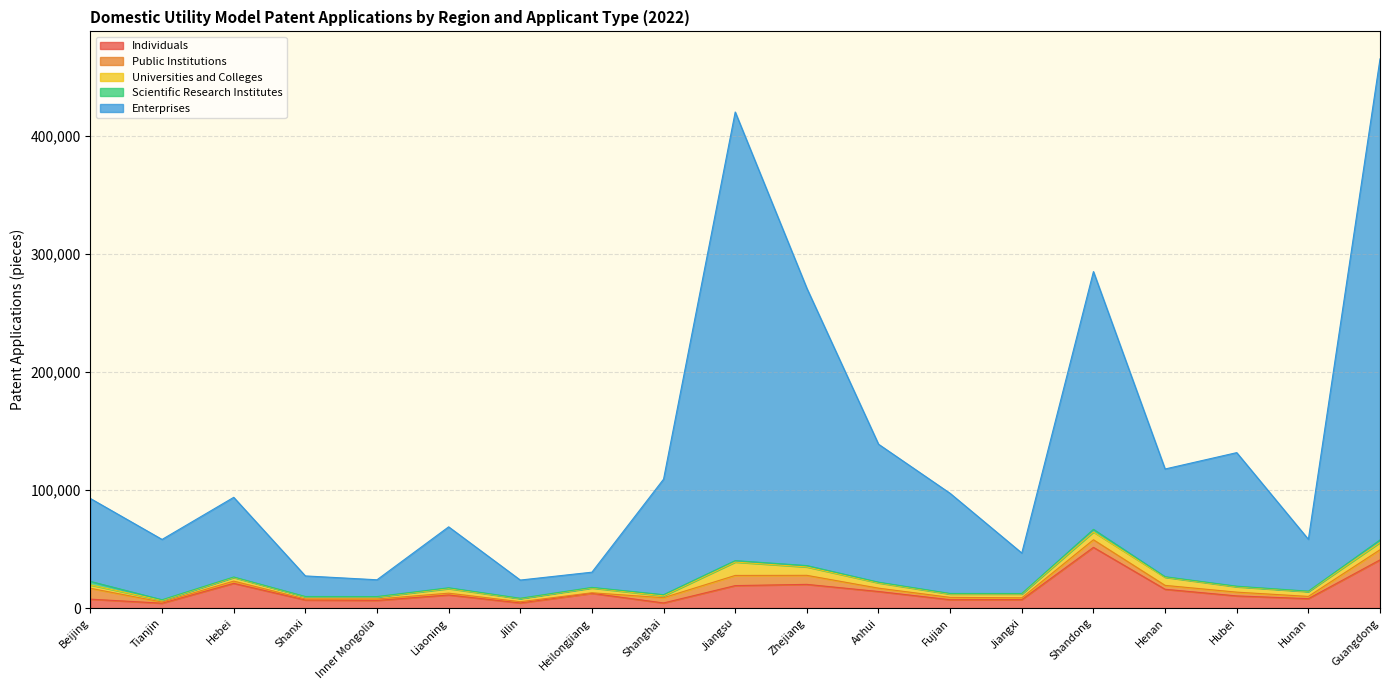

Which series has the largest total across all categories?

Enterprises